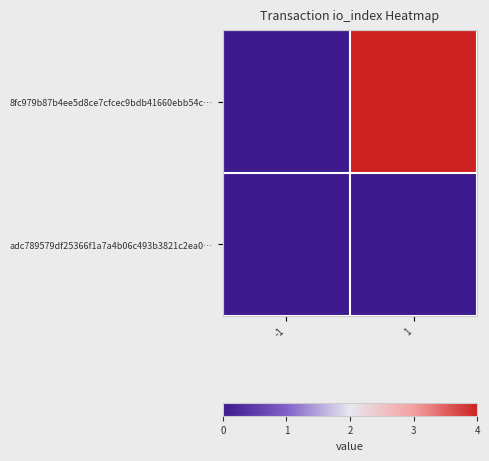

Reading left to right, transcribe all the data shown in this chart.

8fc979b87b4ee5d8ce7cfcec9bdb41660ebb54c…: -1=0	1=4
adc789579df25366f1a7a4b06c493b3821c2ea0…: -1=0	1=0